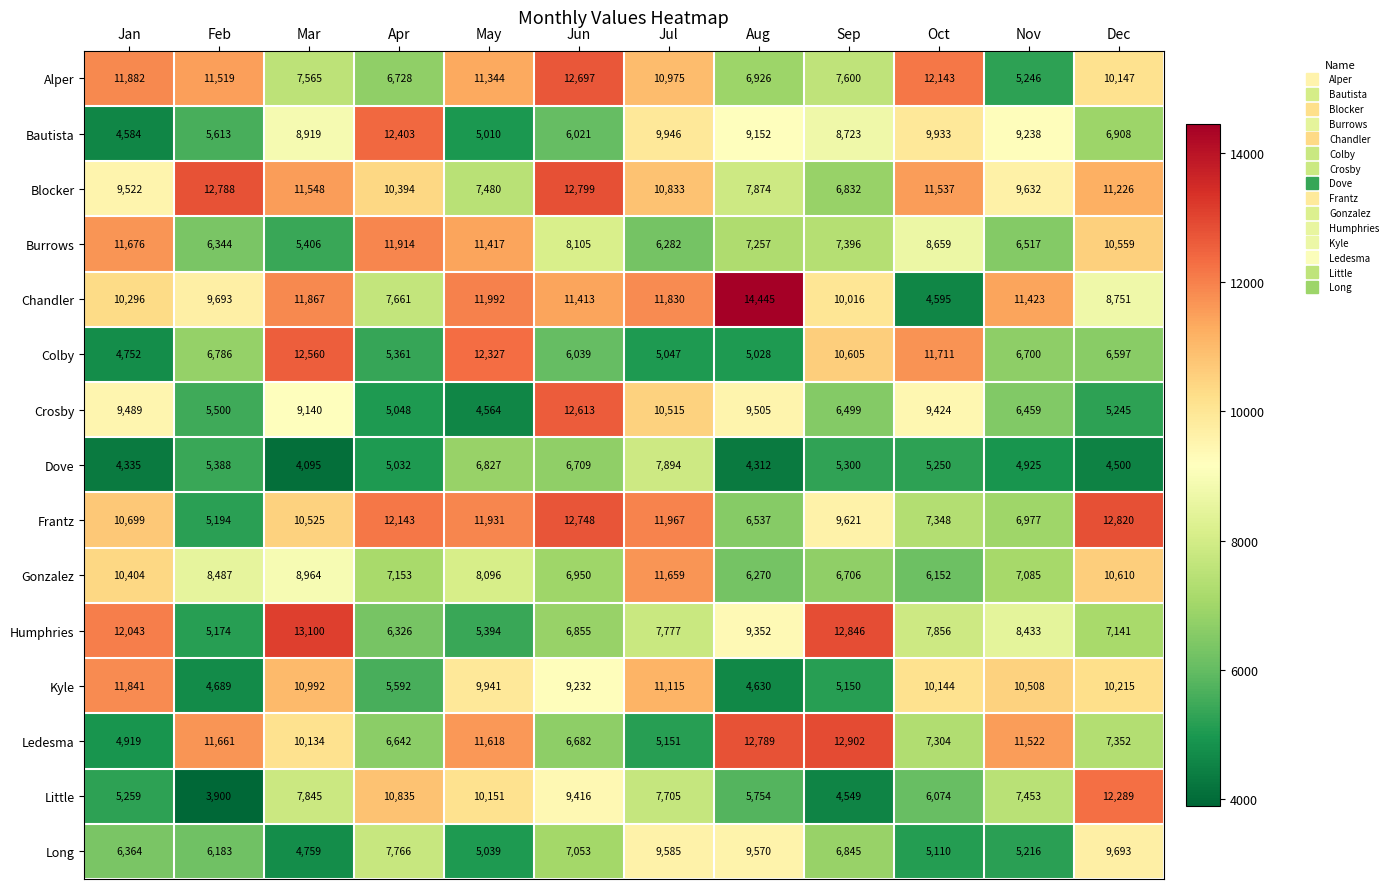

Which label corresponds to the largest value in the chart?

Aug